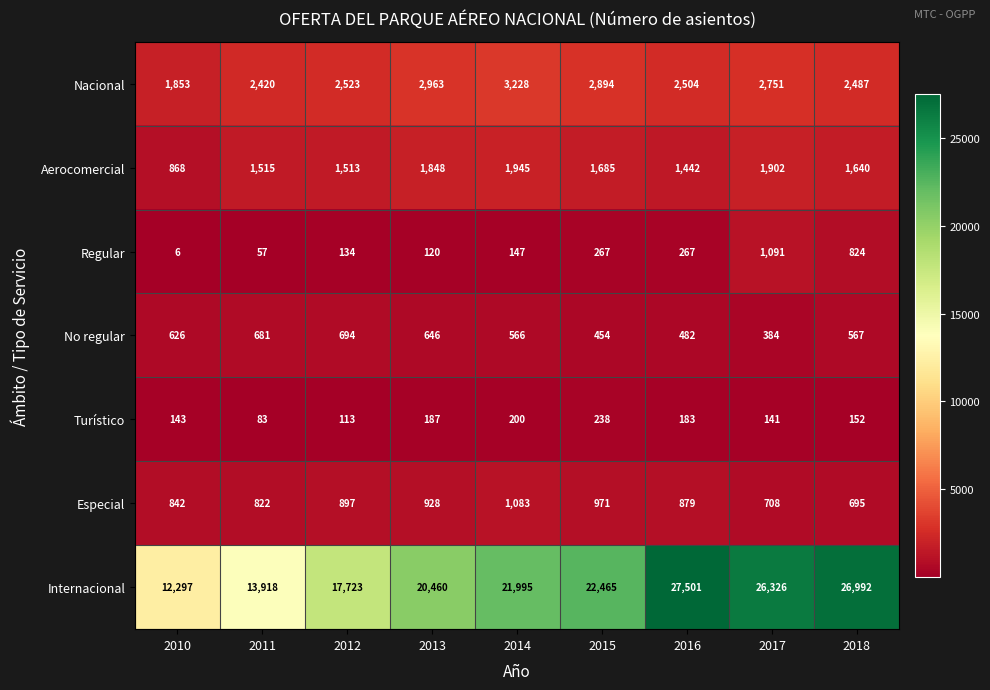

What is the greatest value displayed?

27501